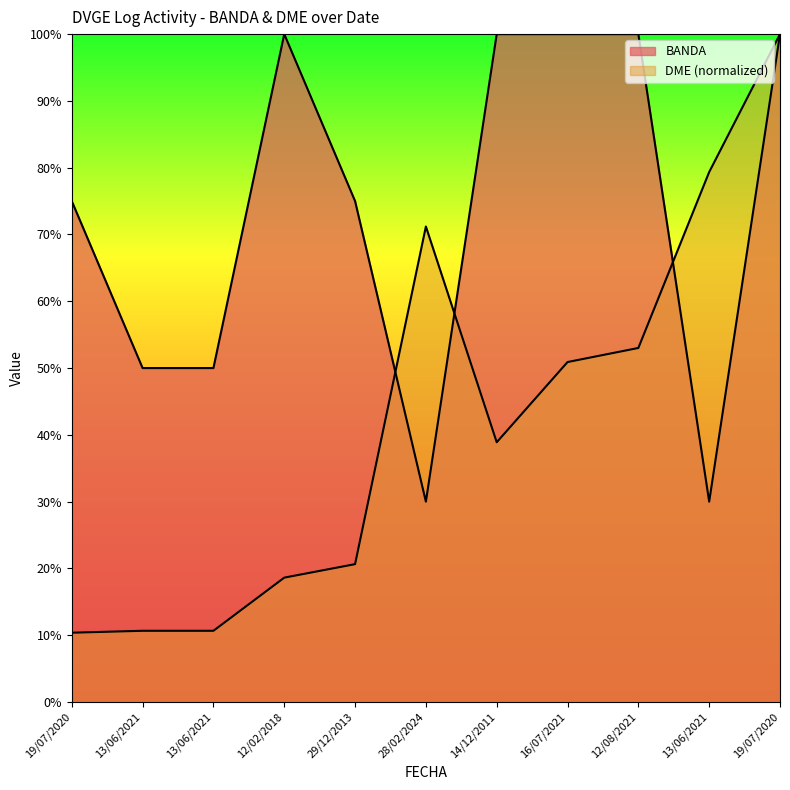

What is the average value of the DME_numeric series?

42.2